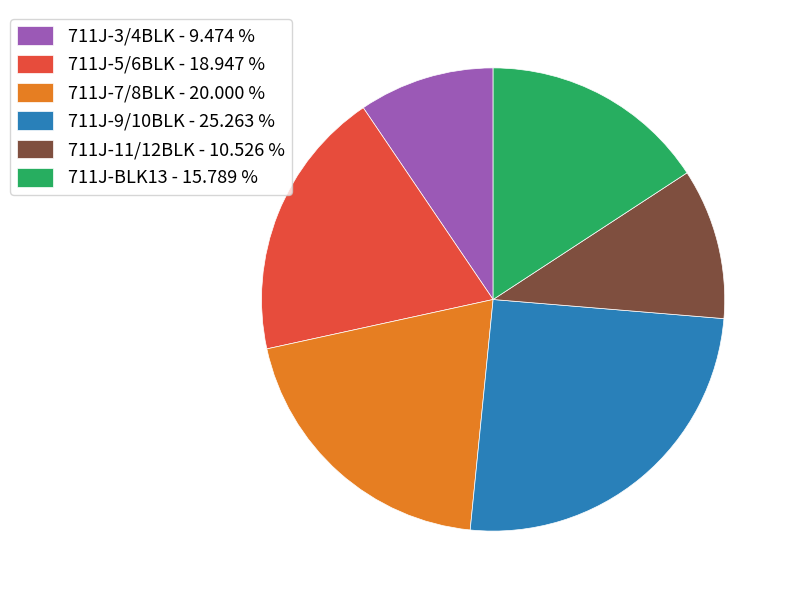

Does 711J-3/4BLK represent more than half of the total?

No